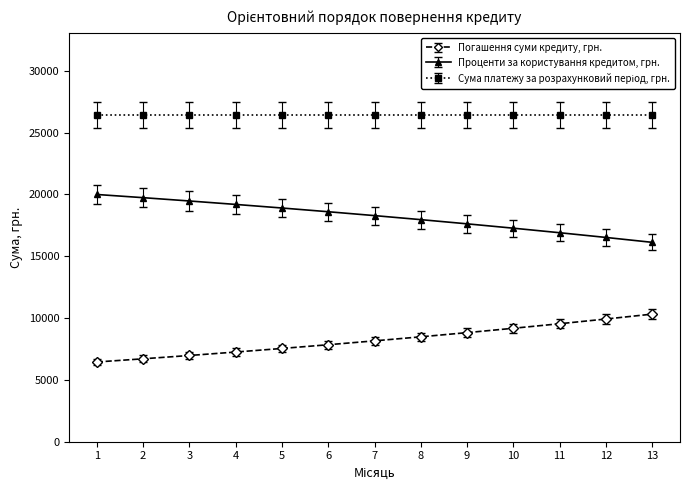

What is the difference between the Проценти за користування кредитом, грн. values at 13 and 3?

3346.6